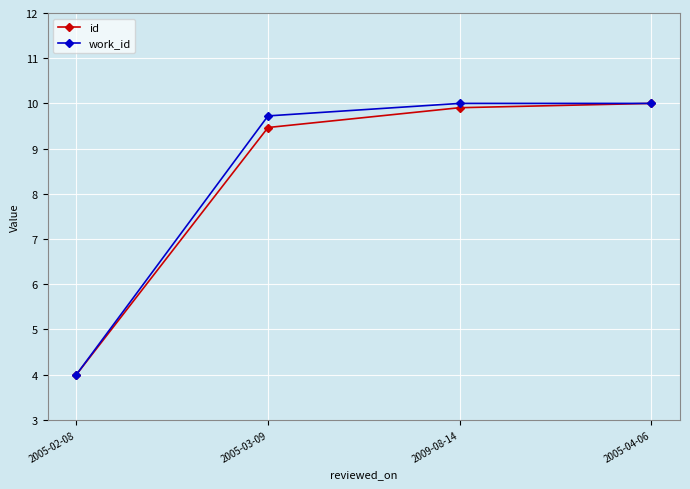

Is the value of work_id at 2005-03-09 greater than the value of id at 2009-08-14?

No